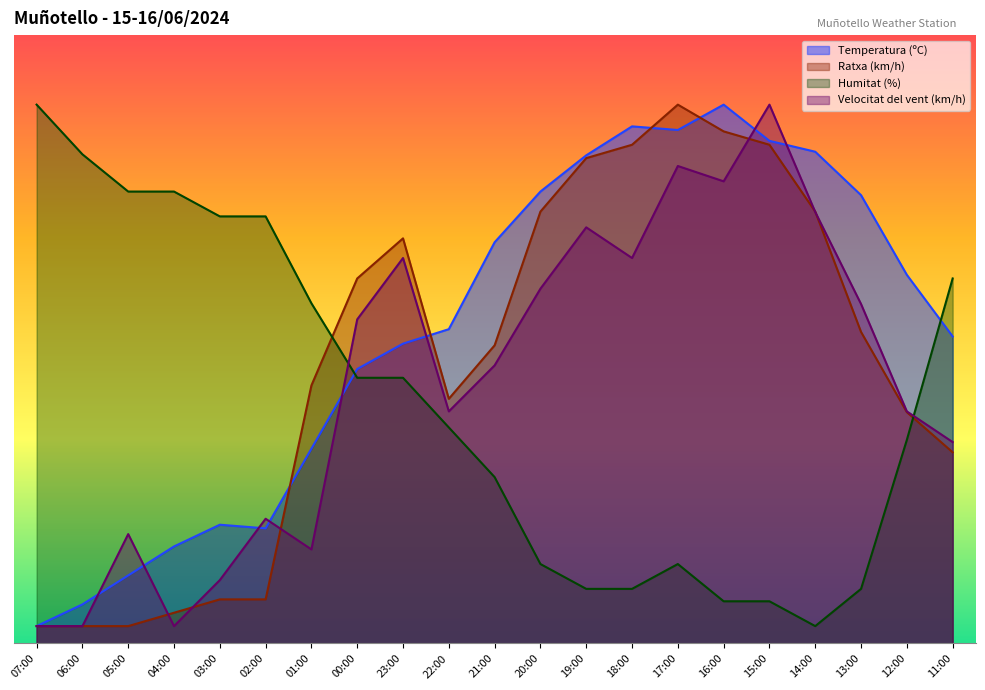

What position from the right is 16:00?

6